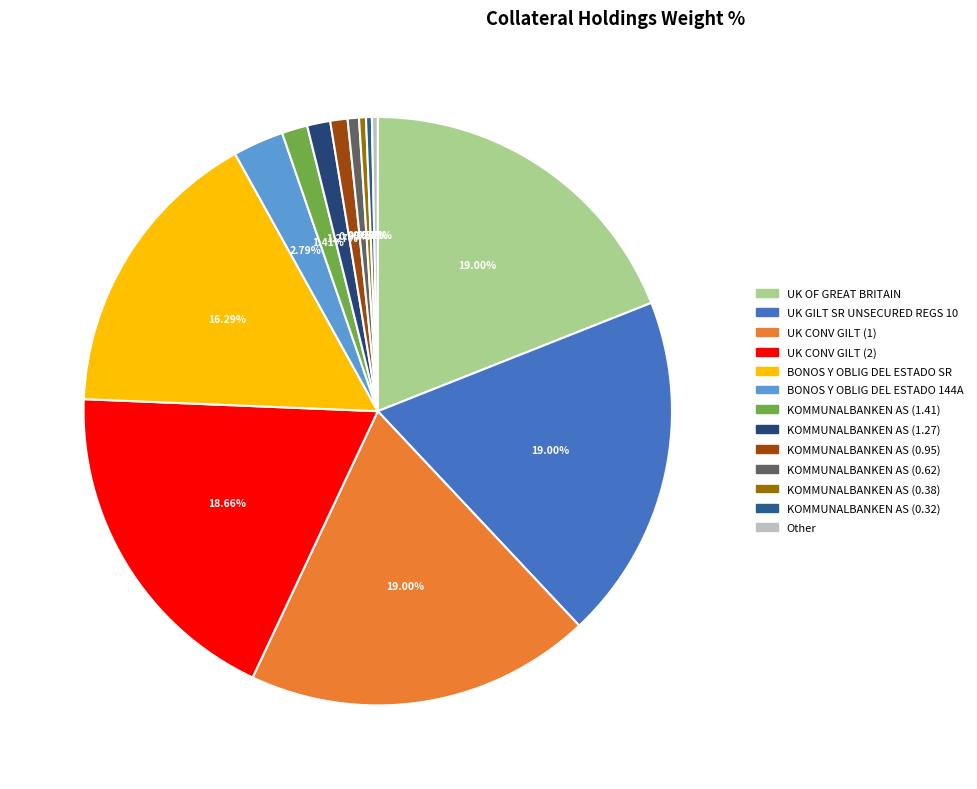

True or false: UK GILT SR UNSECURED REGS 10 accounts for 26% of the total.

False